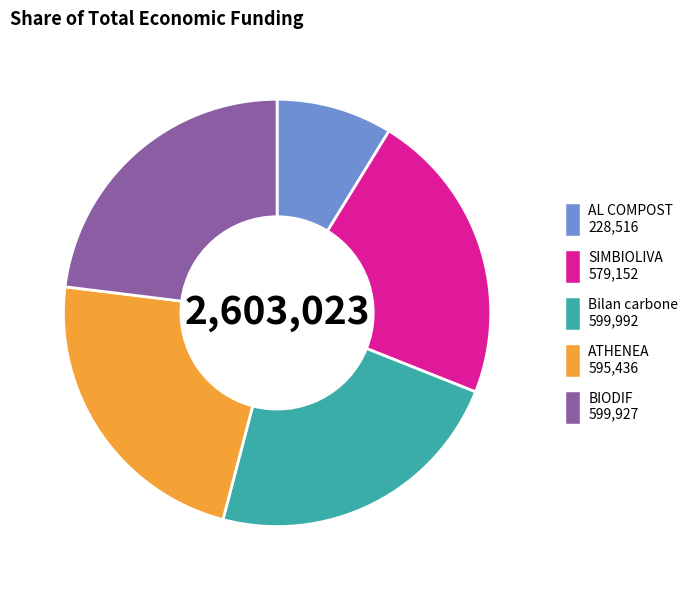

Is it true that AL COMPOST 228,516 is 9% of the pie?

True